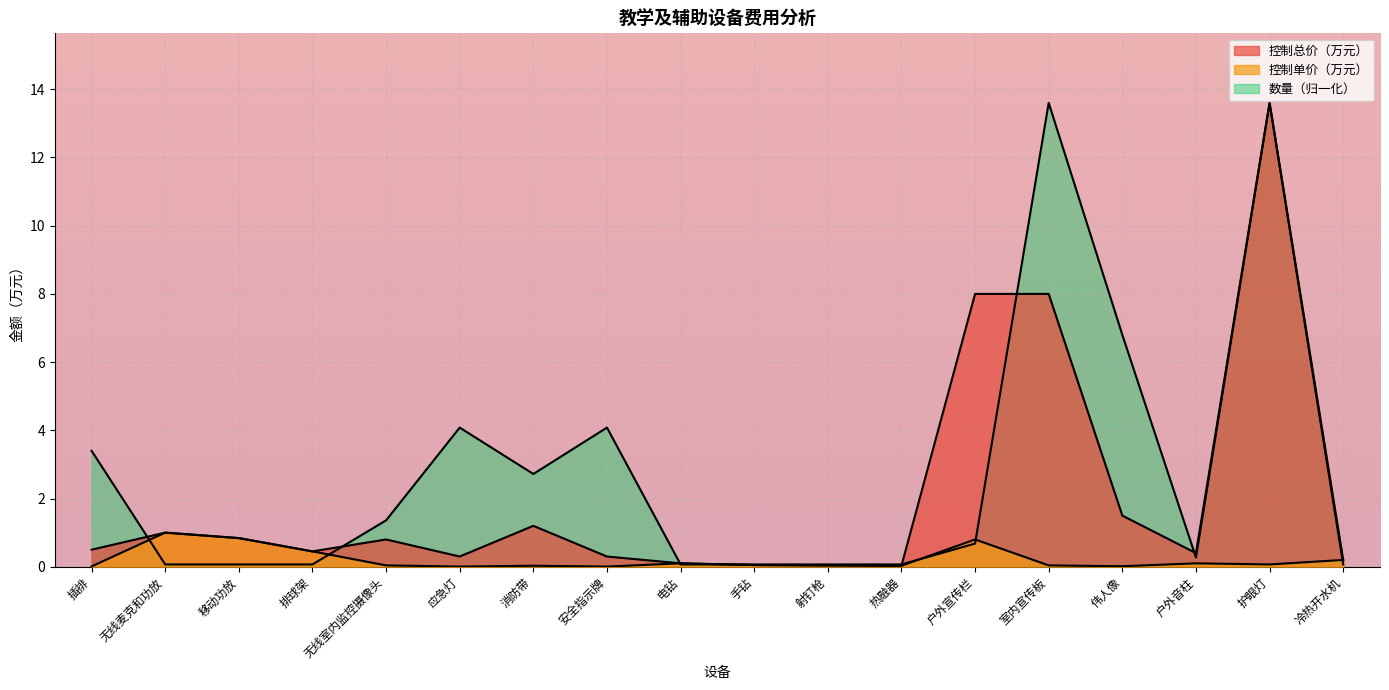

What is the label of the 10th point from the right?

电钻